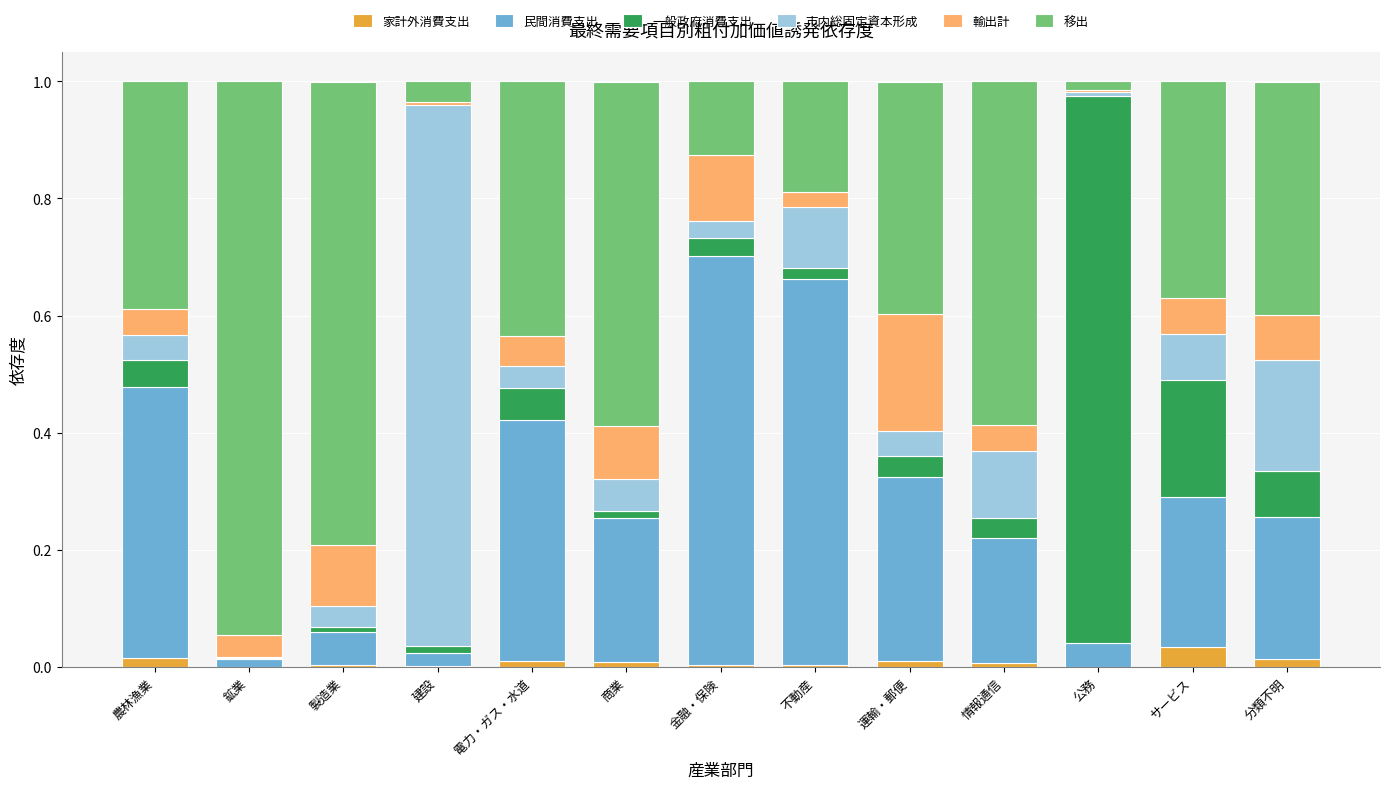

Is it true that 家計外消費支出 equals 0.0 at 金融・保険?

True